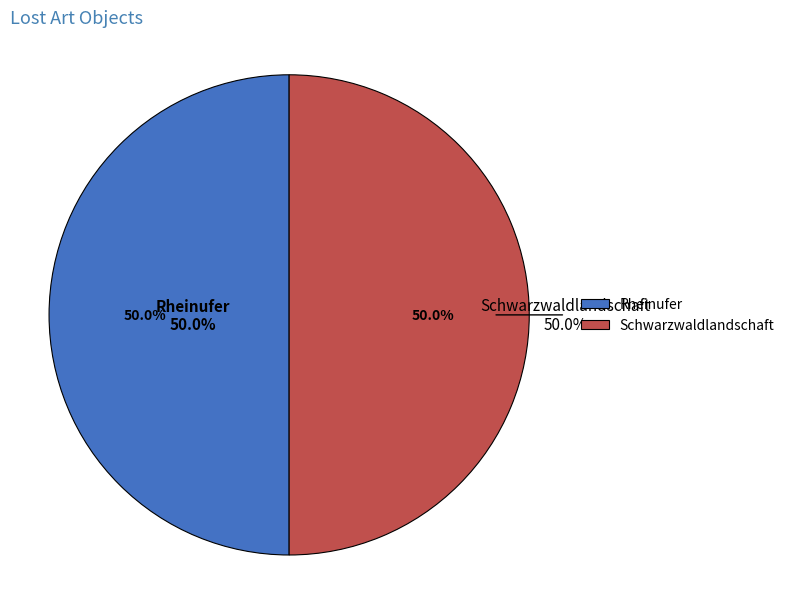

True or false: Rheinufer accounts for 38% of the total.

False